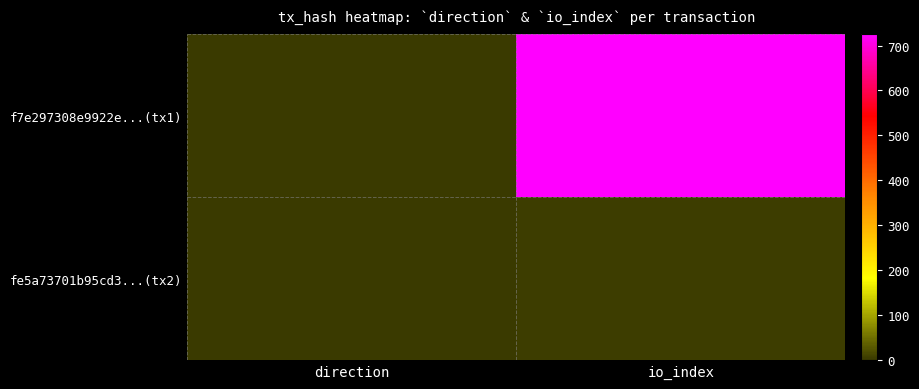

Reading left to right, what are all the values shown in this chart?

f7e297308e9922e...(tx1): direction=-1	io_index=725
fe5a73701b95cd3...(tx2): direction=1	io_index=2